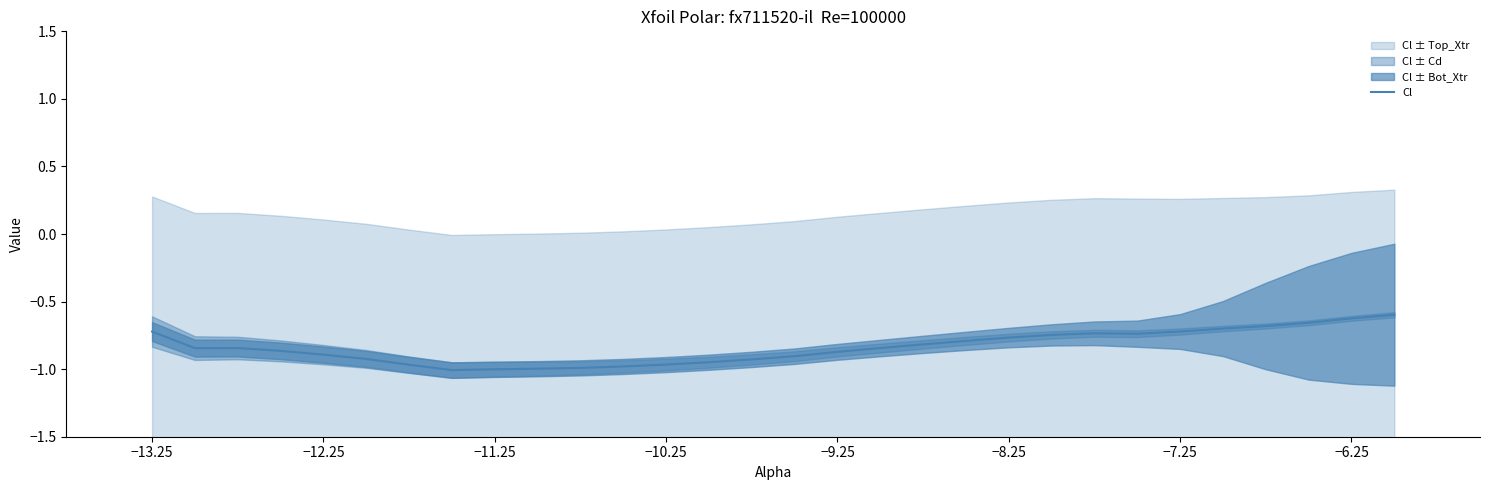

The Cl series shows -0.7 at −13.25. True or false?

True